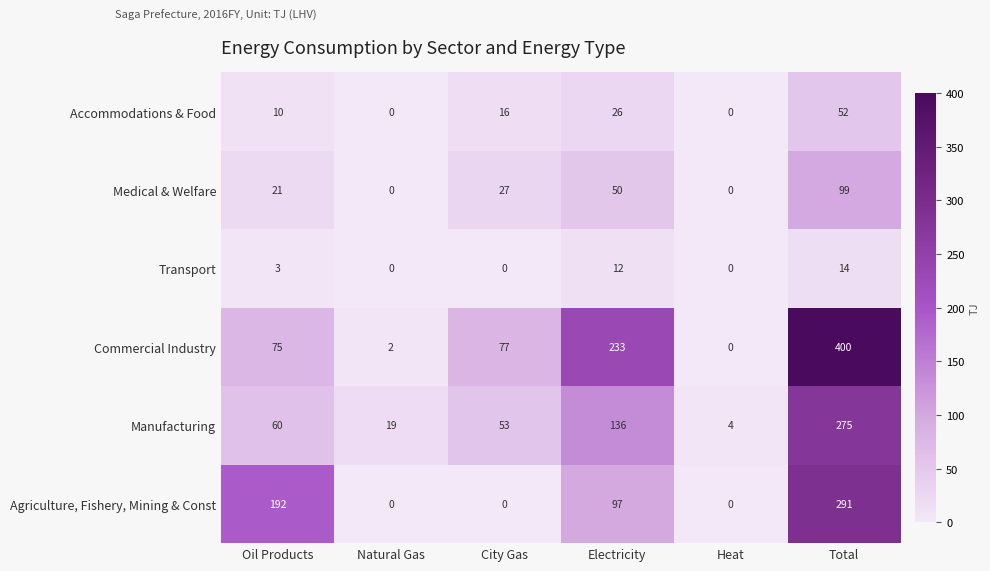

Which series has the largest range (max minus min)?

Commercial Industry